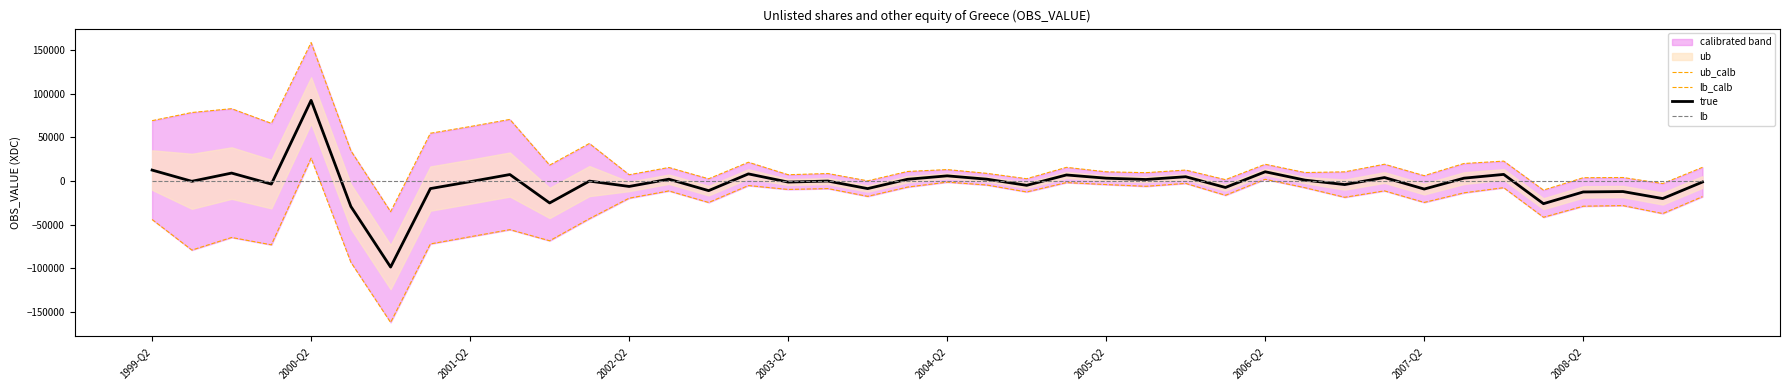

How many values in ub_calb are above zero?

37